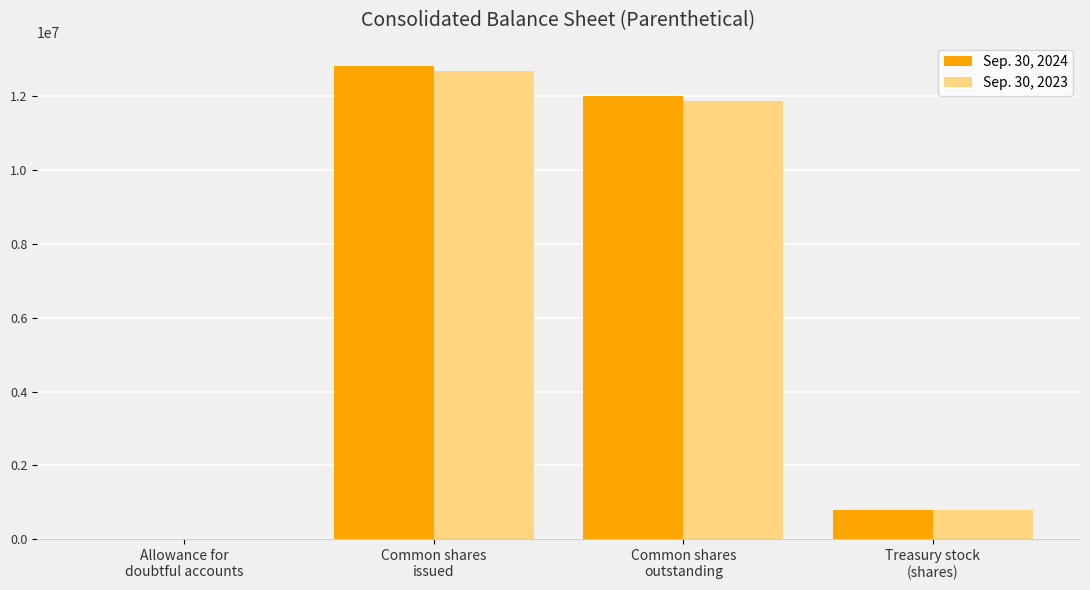

Count the number of categories in the chart.

4